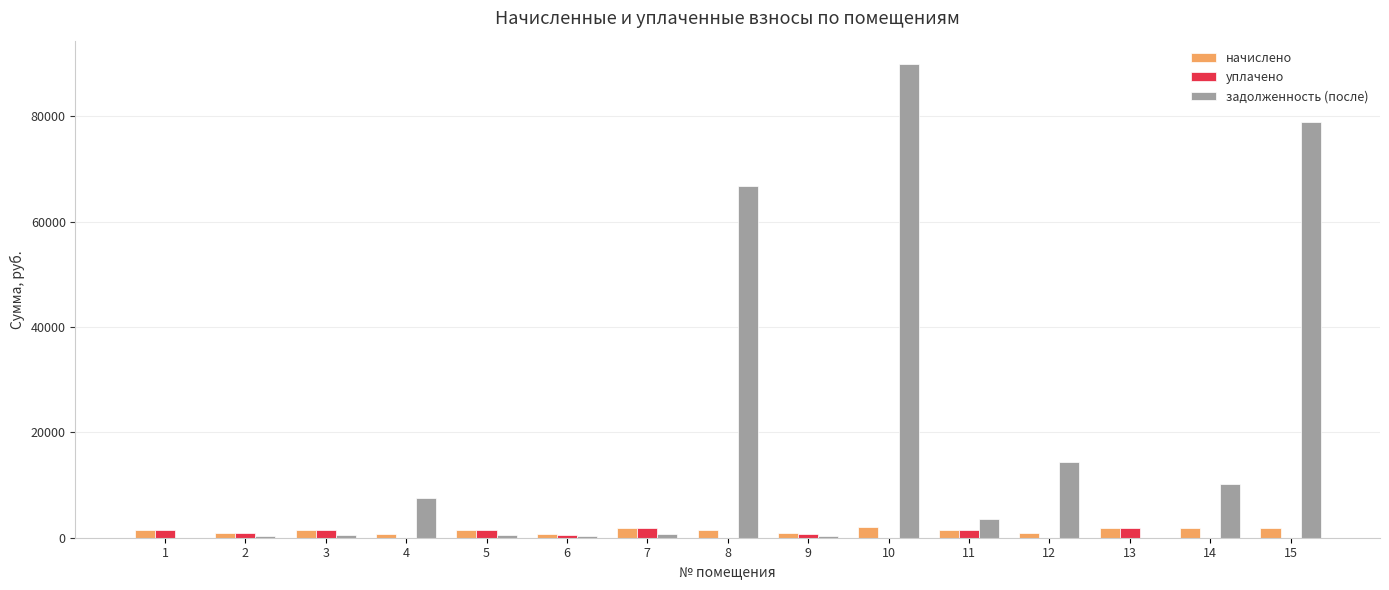

Between 13 and 14, which series saw the biggest shift?

задолженность (после)